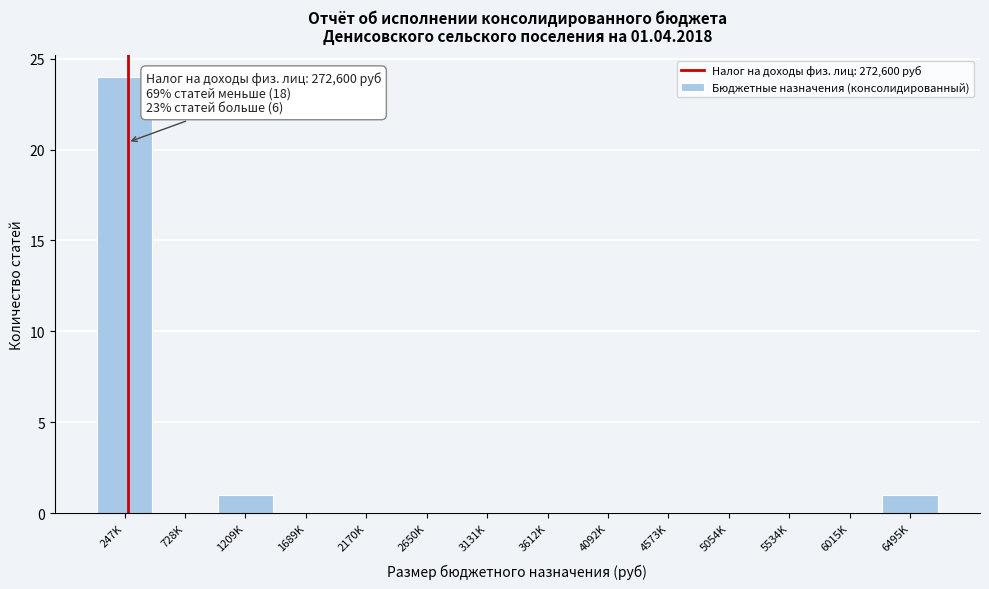

Reading left to right, extract all data points from this chart.

247K=24	728K=0	1209K=1	1689K=0	2170K=0	2650K=0	3131K=0	3612K=0	4092K=0	4573K=0	5054K=0	5534K=0	6015K=0	6495K=1